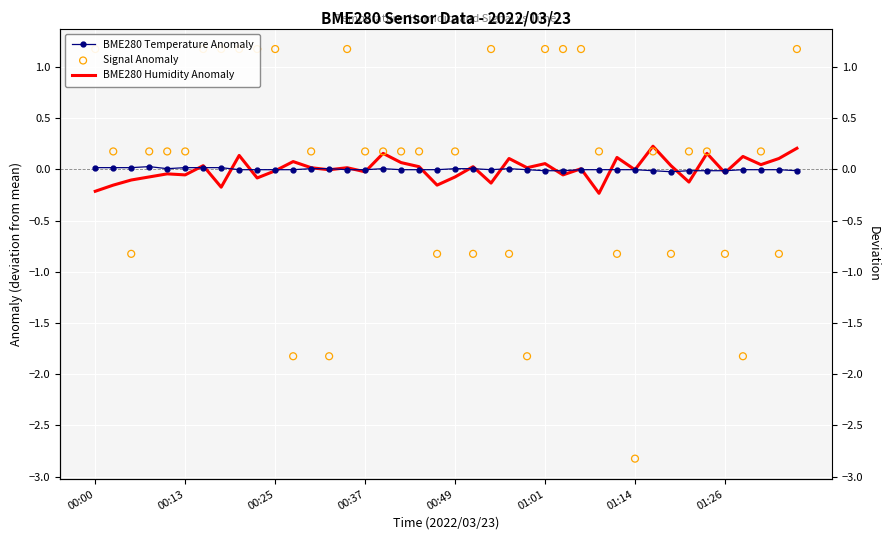

At which category is the sum across all series the highest?

39